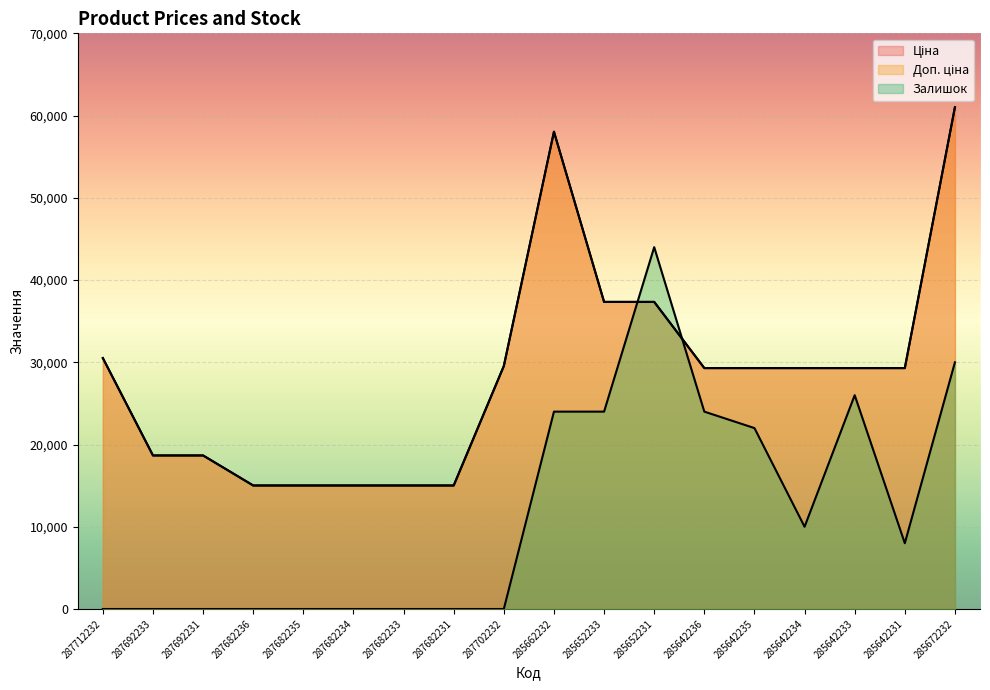

What is the label of the 18th point from the right?

287712232